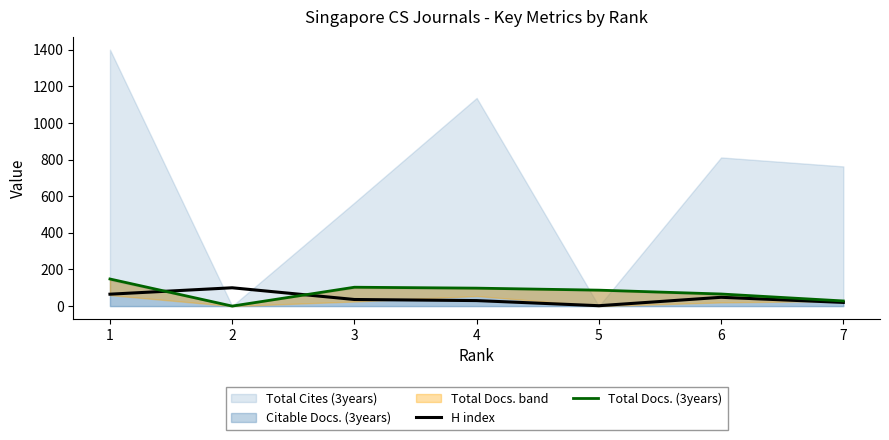

What is the highest value of the H index series?

100